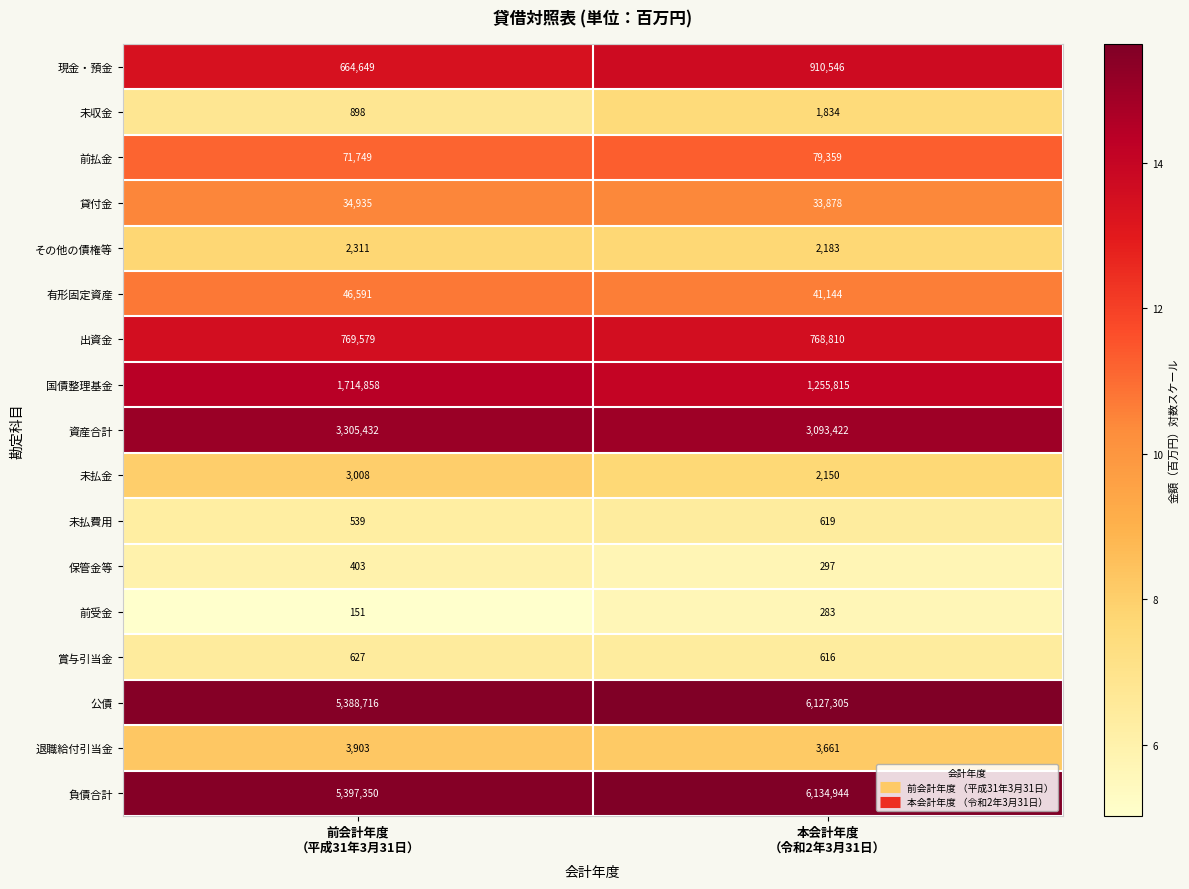

At 前会計年度
（平成31年3月31日）, list the series in order from largest to smallest.

負債合計, 公債, 資産合計, 国債整理基金, 出資金, 現金・預金, 前払金, 有形固定資産, 貸付金, 退職給付引当金, 未払金, その他の債権等, 未収金, 賞与引当金, 未払費用, 保管金等, 前受金